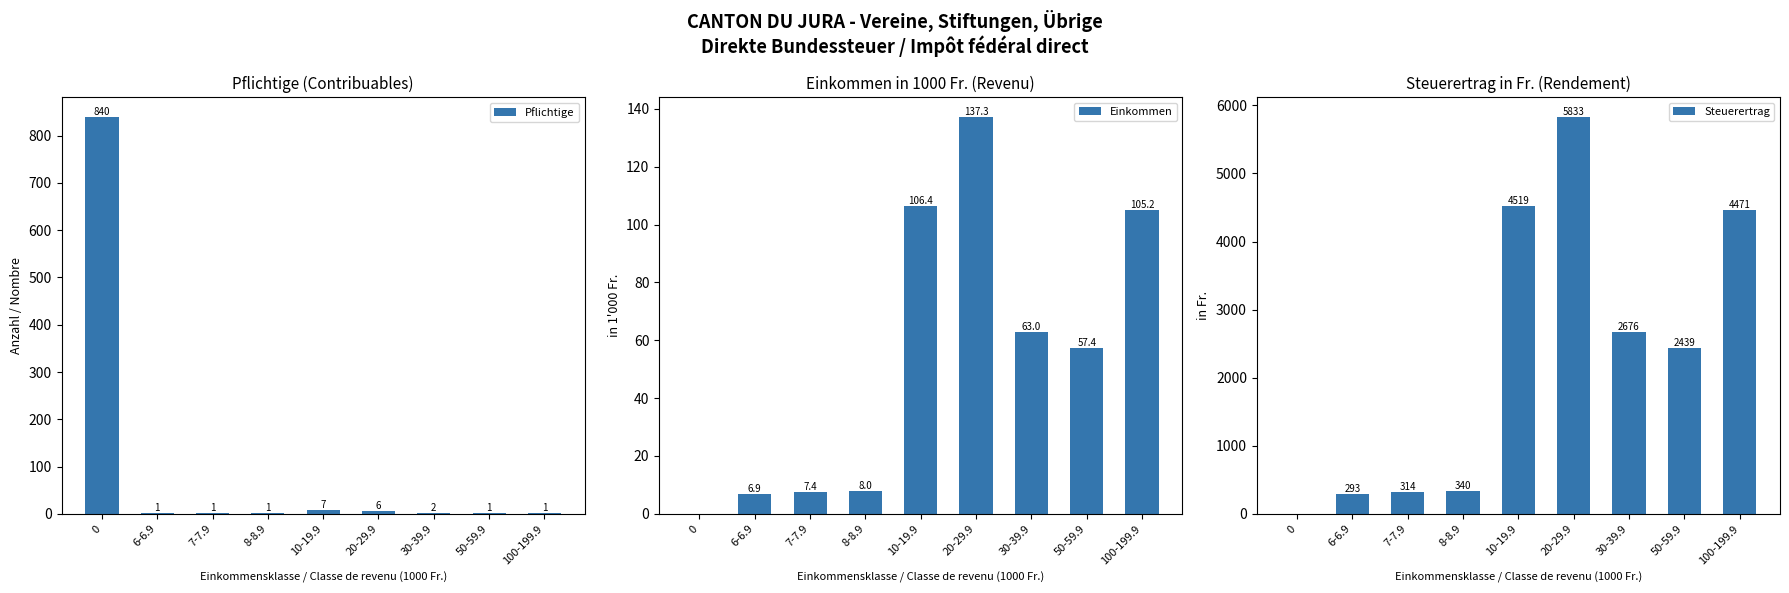

Which series has the widest spread of values?

Steuerertrag